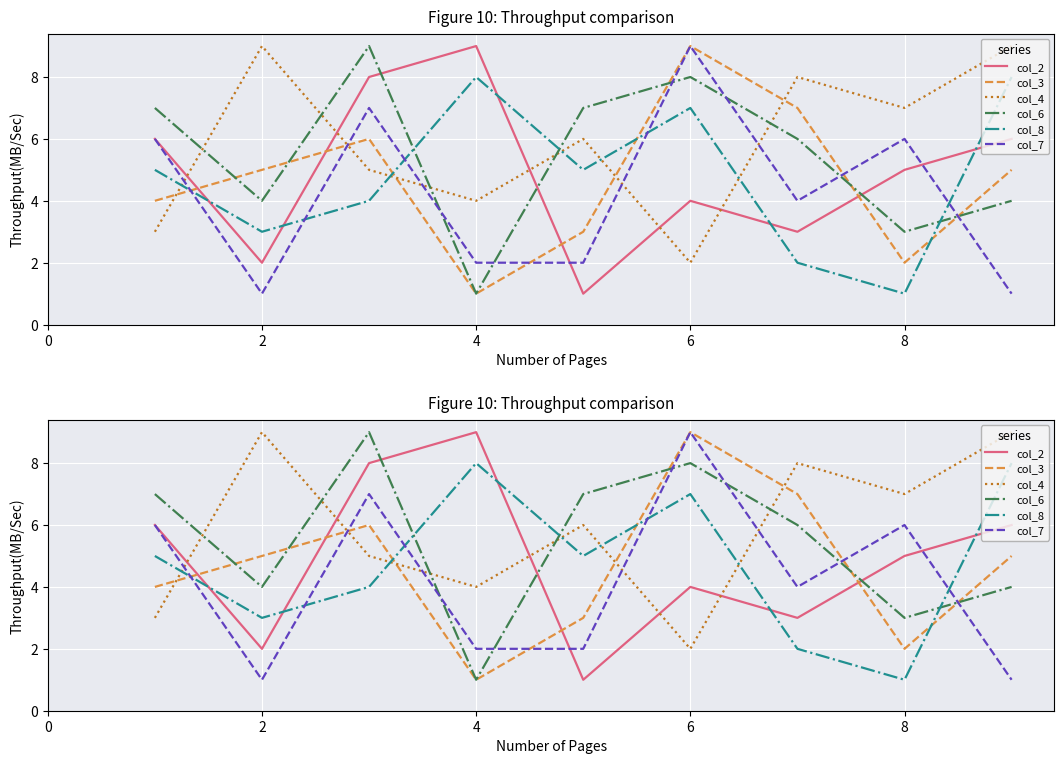

What is the total value across all series at 8?

24